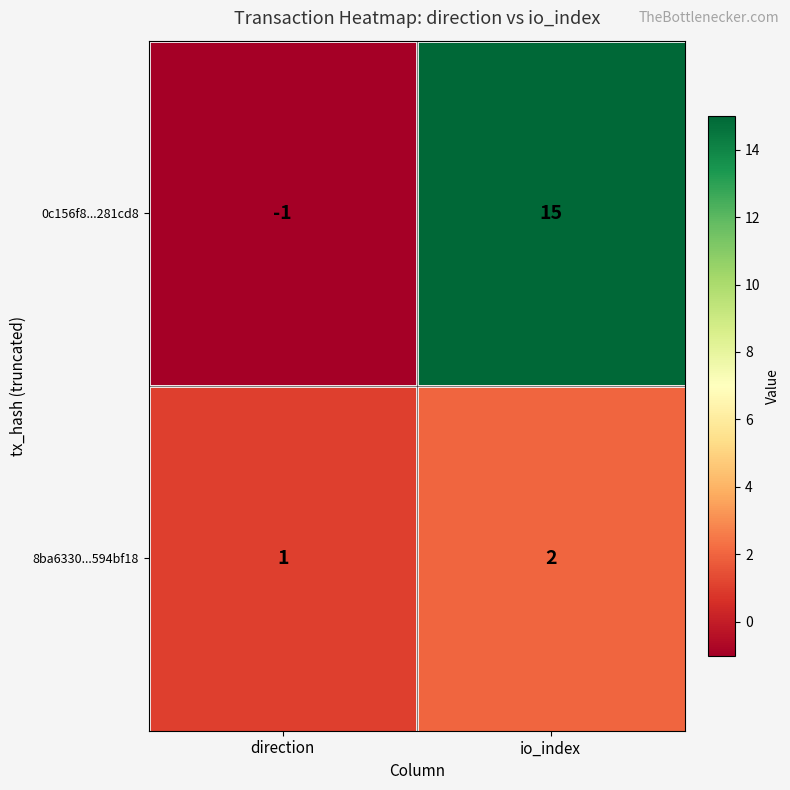

What is the maximum value shown in the chart?

15